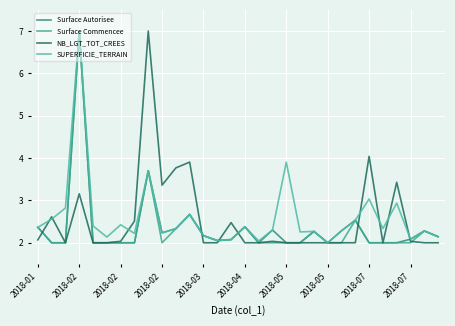

At how many categories does at least one series exceed 5?

2